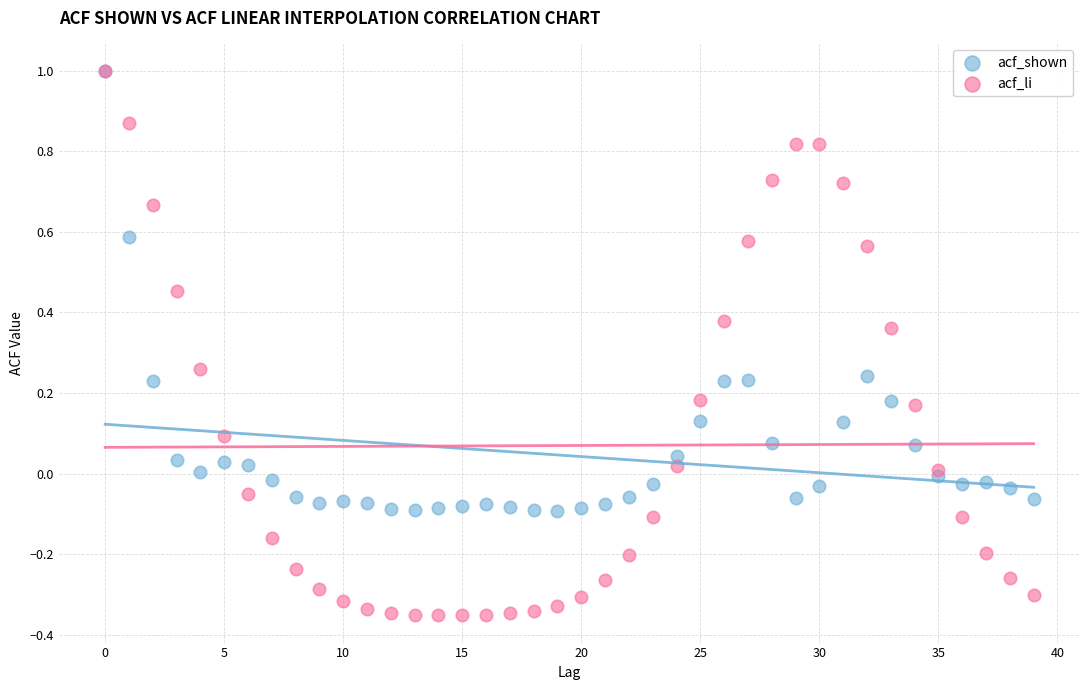

Which series has the largest Y range (max minus min)?

acf_li